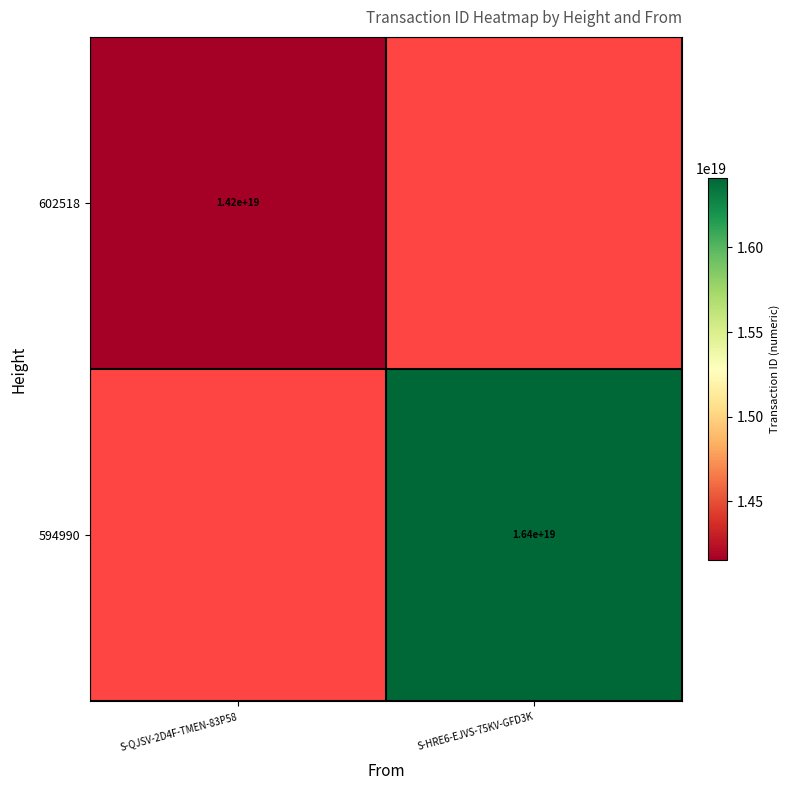

At which category does the chart reach its minimum across all series?

S-HRE6-EJVS-75KV-GFD3K